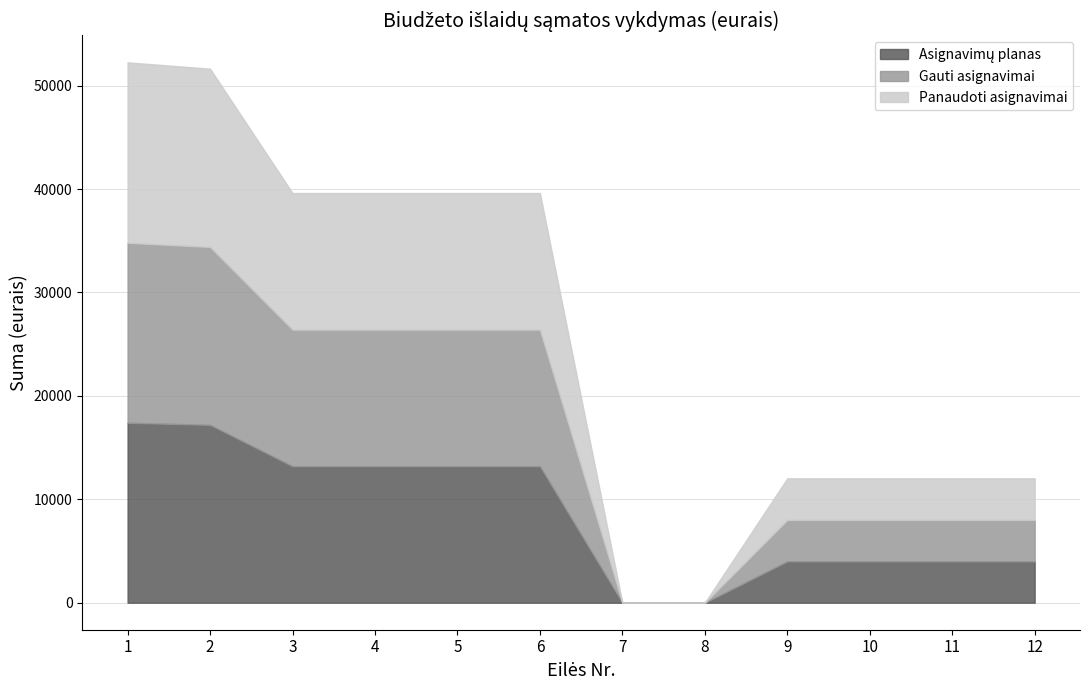

Reading left to right, what are all the values shown in this chart?

Asignavimų planas: 1=17400.0	2=17200.0	3=13200.0	4=13200.0	5=13200.0	6=13200.0	7=0.0	8=0.0	9=4000.0	10=4000.0	11=4000.0	12=4000.0
Gauti asignavimai: 1=17400.0	2=17200.0	3=13200.0	4=13200.0	5=13200.0	6=13200.0	7=0.0	8=0.0	9=4000.0	10=4000.0	11=4000.0	12=4000.0
Panaudoti asignavimai: 1=17448.2	2=17236.7	3=13210.2	4=13210.2	5=13210.2	6=13210.2	7=0.0	8=0.0	9=4026.5	10=4026.5	11=4026.5	12=4026.5